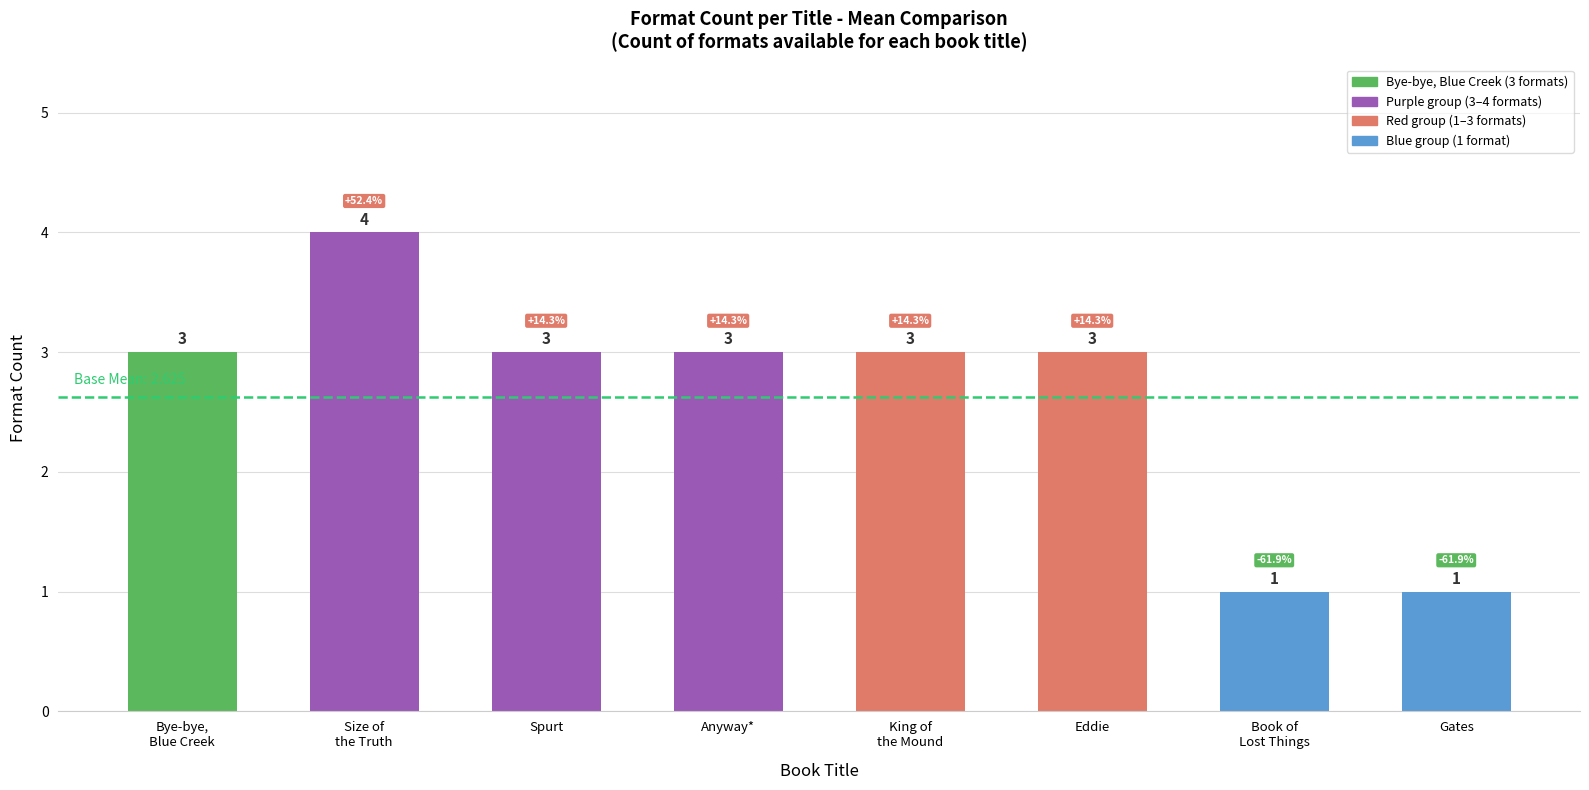

Is it true that the value at Spurt is 5?

False